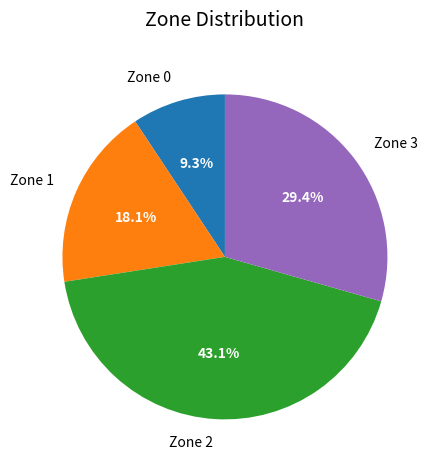

Does Zone 2 represent more than half of the total?

No